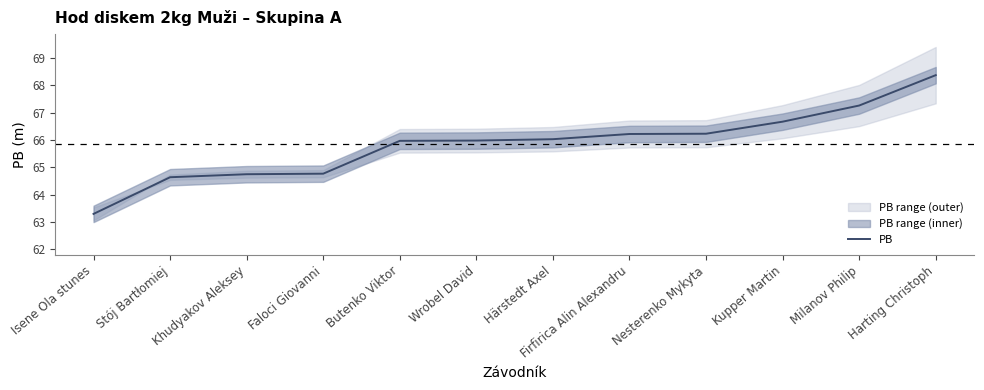

The value at Wrobel David is 66.0. True or false?

True